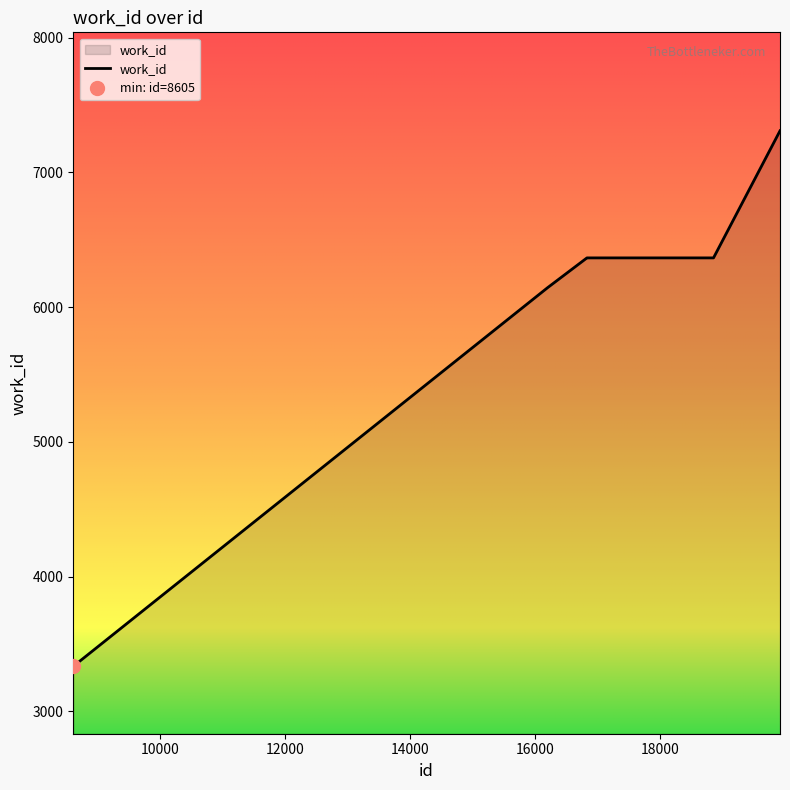

At which label does the data first exceed 6365?

19924